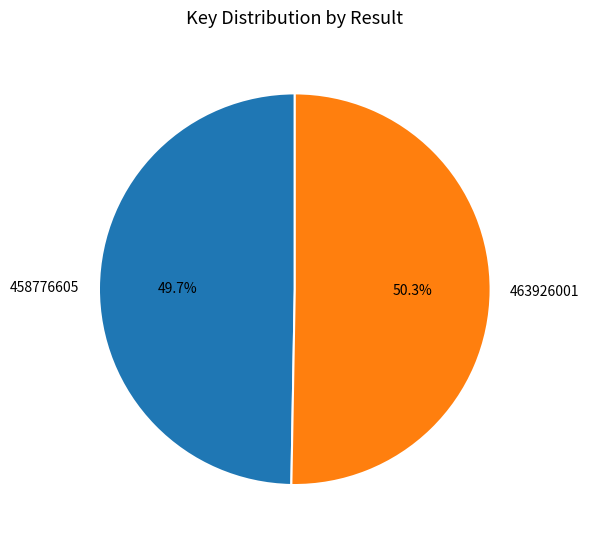

To the nearest percent, what is the difference between the largest and smallest slice percentages?

1%